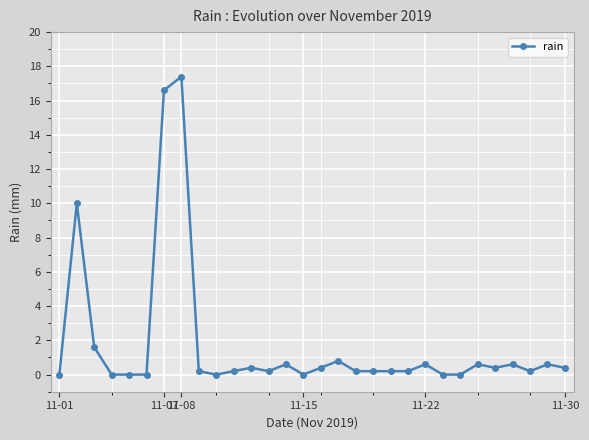

Reading left to right, transcribe all the data shown in this chart.

0.0	10.0	1.6	0.0	0.0	0.0	16.6	17.4	0.2	0.0	0.2	0.4	0.2	0.6	0.0	0.4	0.8	0.2	0.2	0.2	0.2	0.6	0.0	0.0	0.6	0.4	0.6	0.2	0.6	0.4